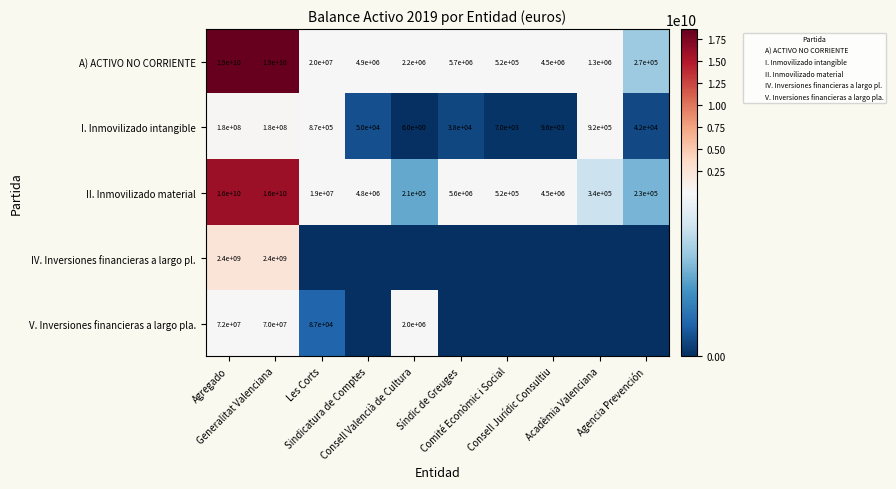

What is the average value of the II. Inmovilizado material series?

3203520000